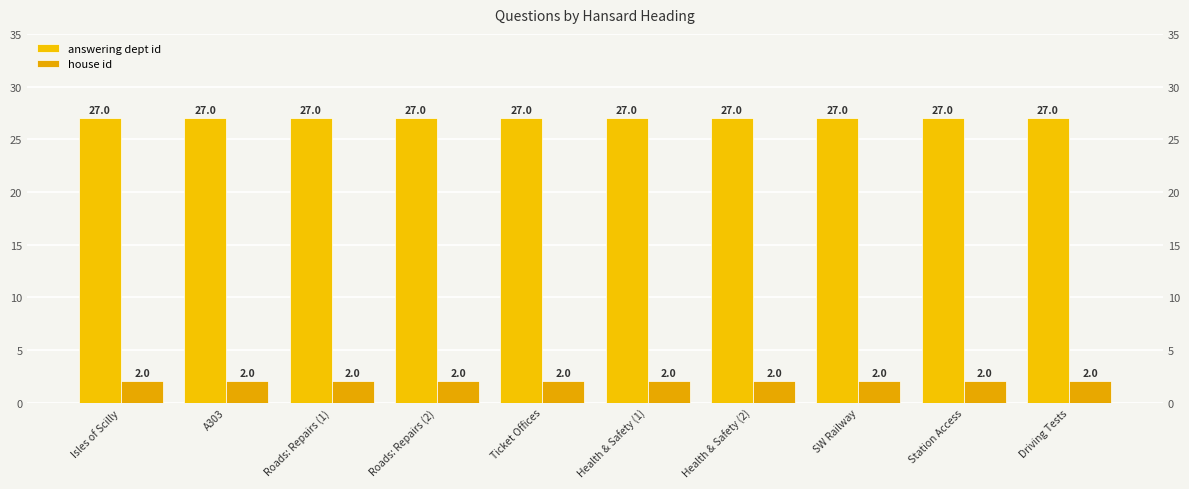

Which category has the highest value in the answering dept id series?

Isles of Scilly